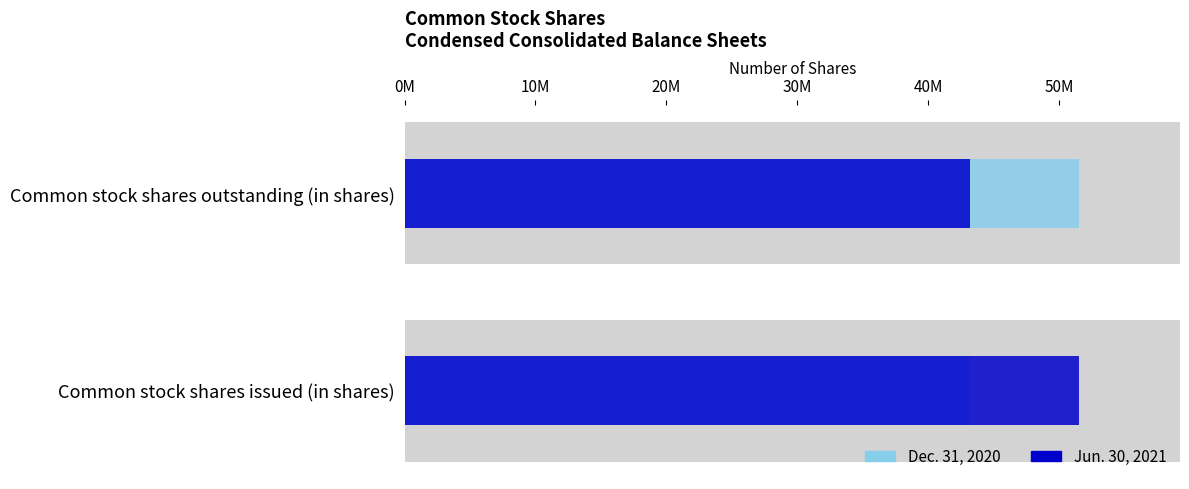

Which series has the largest range (max minus min)?

Dec. 31, 2020